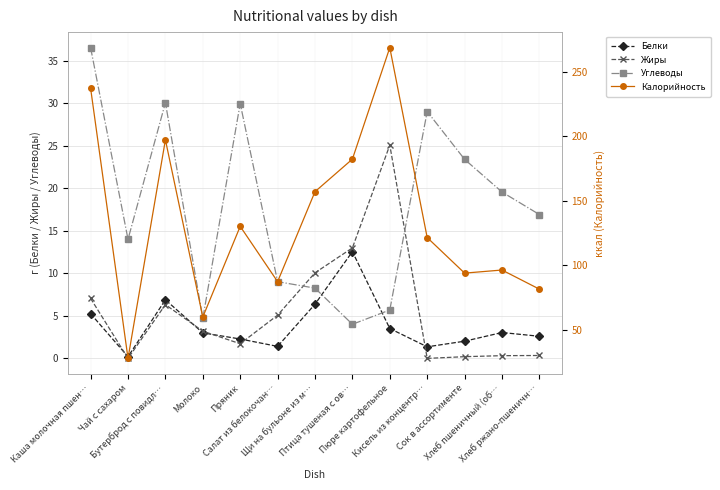

Is it true that Белки equals 1.4 at Кисель из концентр…?

True